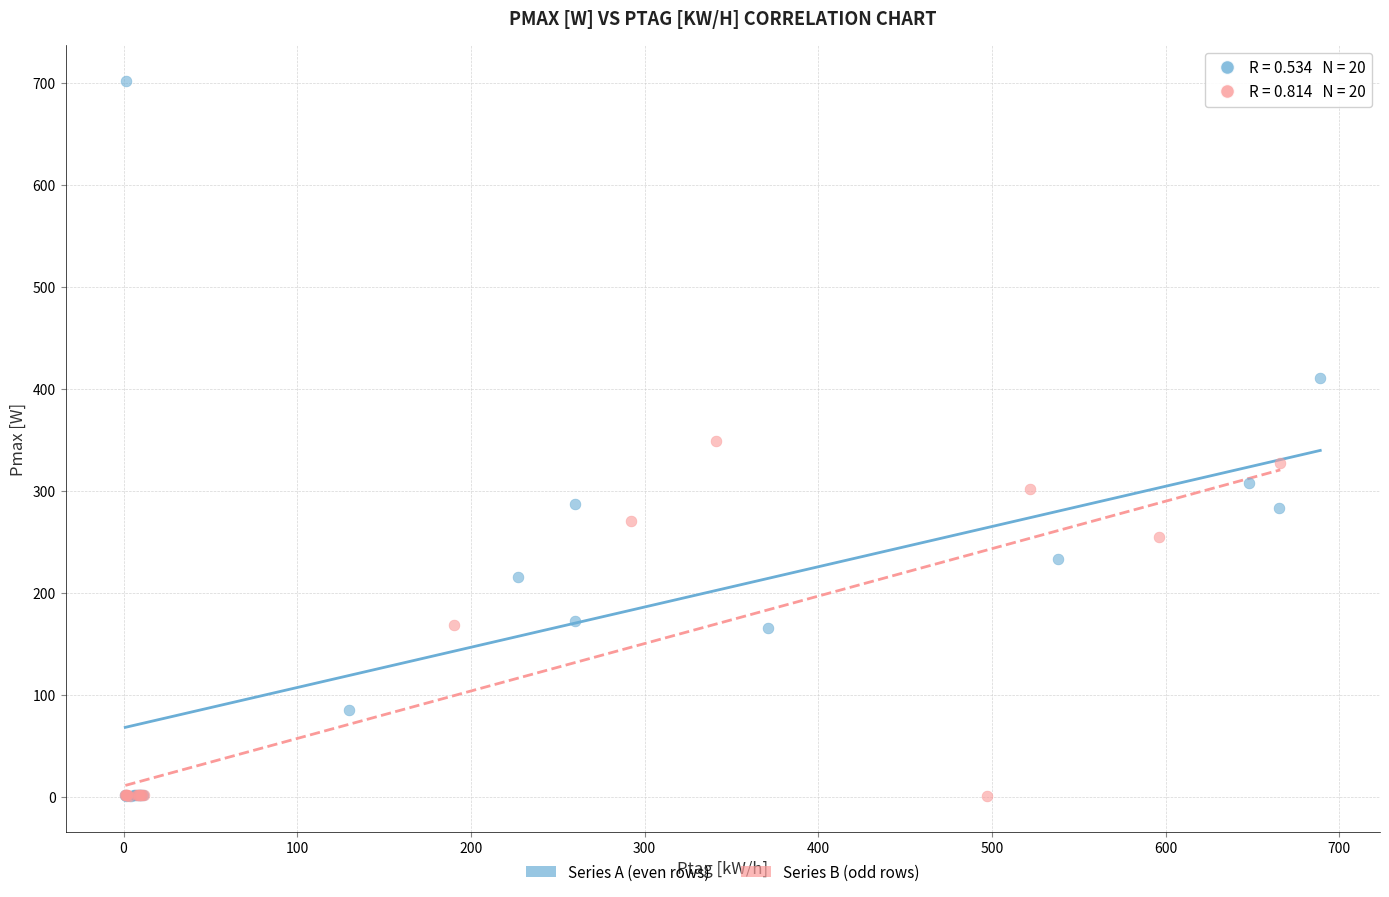

Which series has the widest spread of Y values?

Series A (even rows)